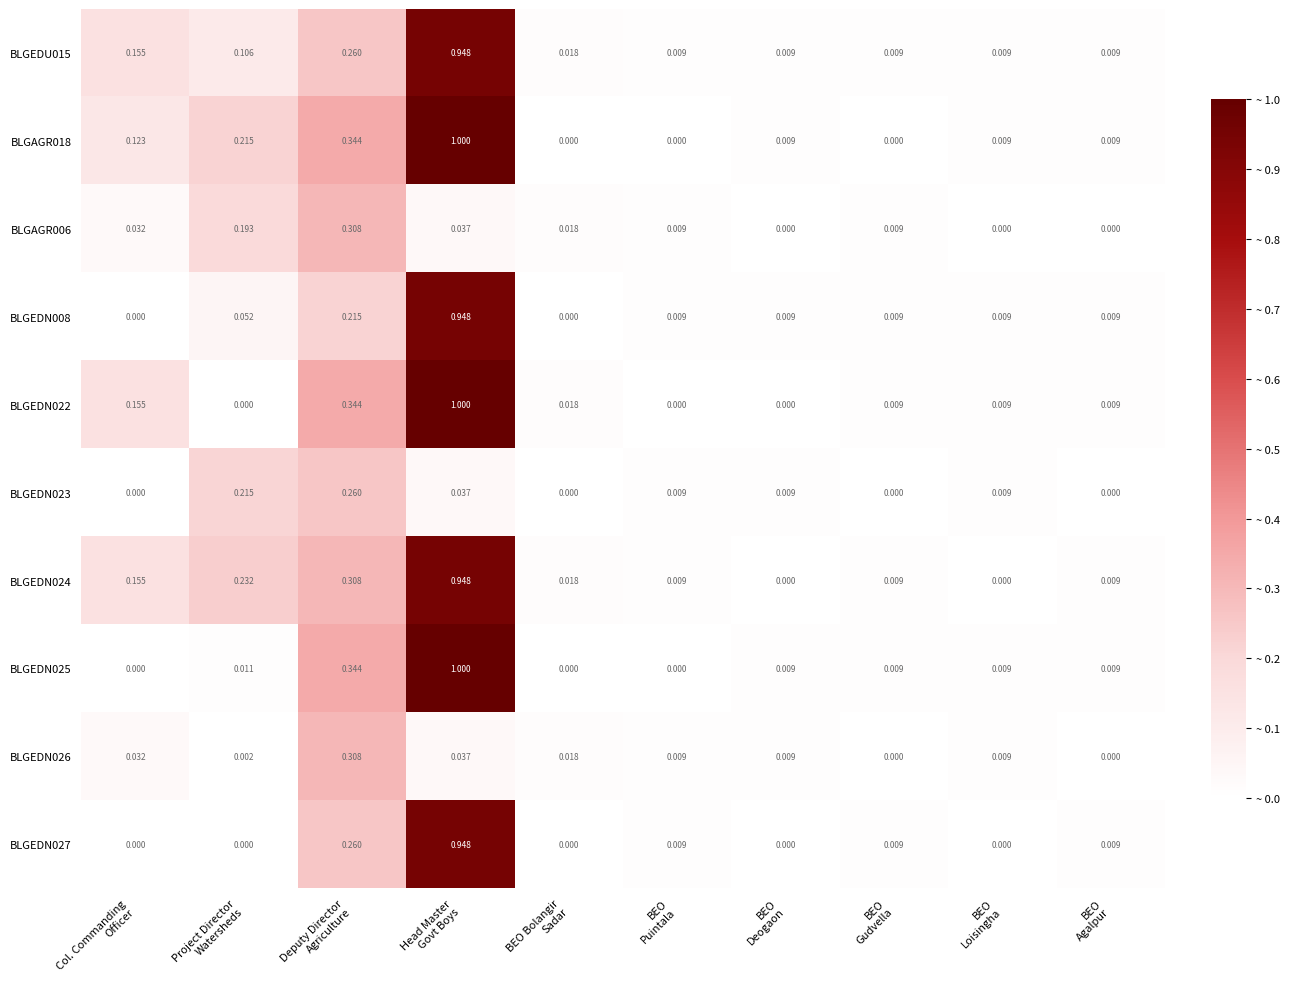

At which category is the sum across all series the highest?

Head Master
Govt Boys